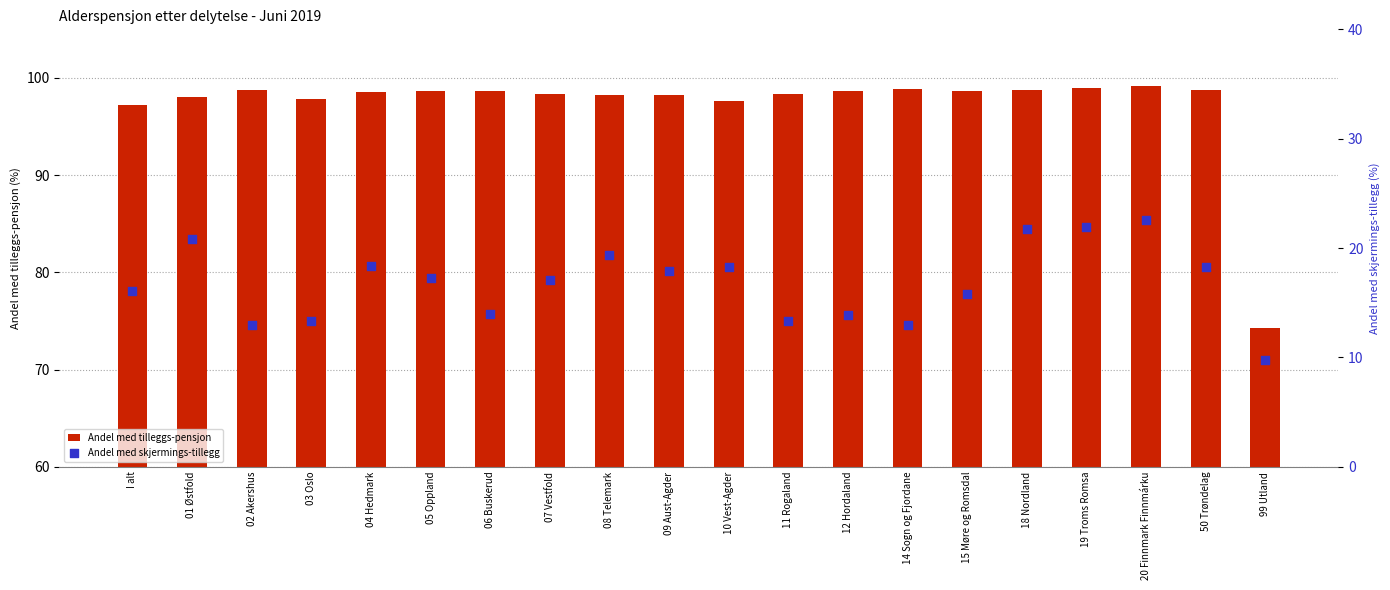

Which series reaches the minimum Y coordinate?

Andel med skjermings-tillegg